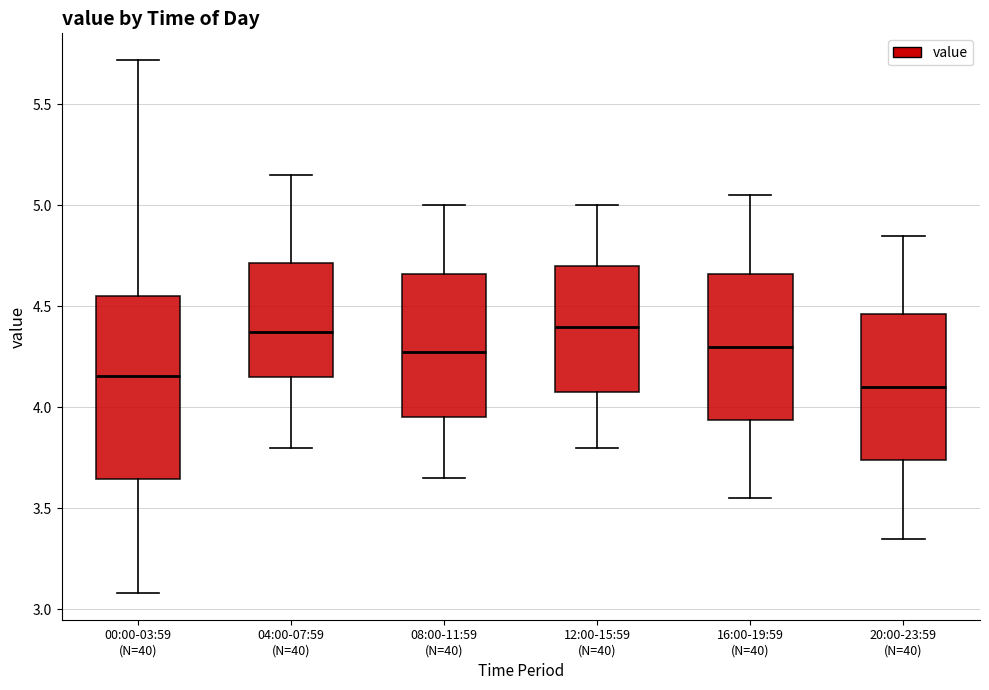

Which box is the tallest, from its lower edge to its upper edge?

00:00-03:59 (N=40)